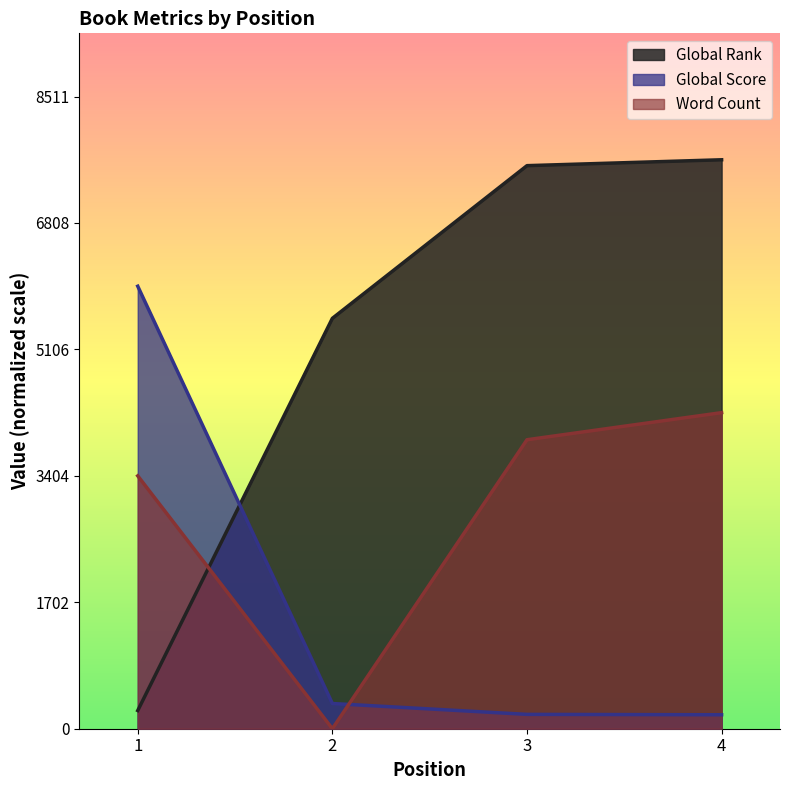

Reading right to left, extract all data points from this chart.

Global Rank: 7659.9	7580.7	5525.1	244.8
Global Score: 188.0	193.2	339.4	5957.7
Word Count: 4255.5	3890.7	0.0	3404.4